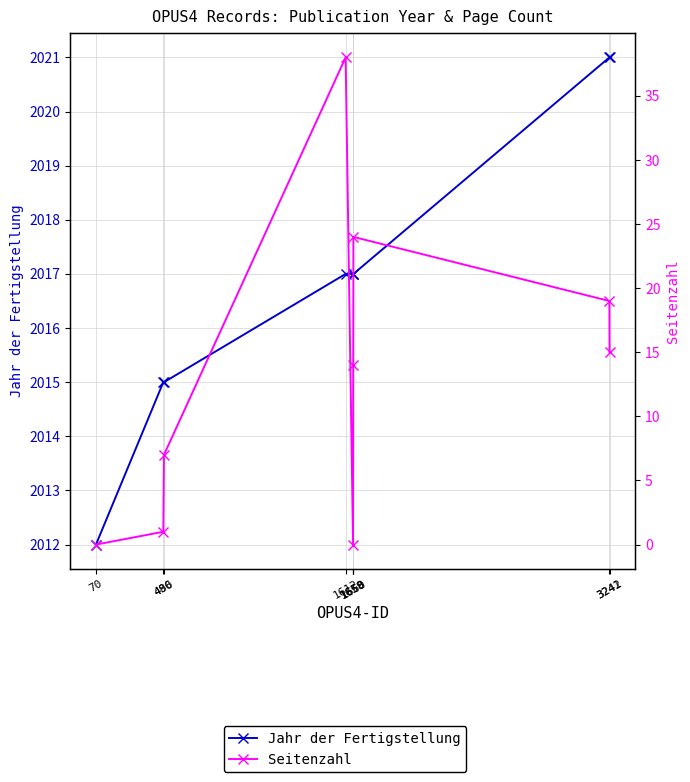

Between 486 and 1612, which is larger?

1612